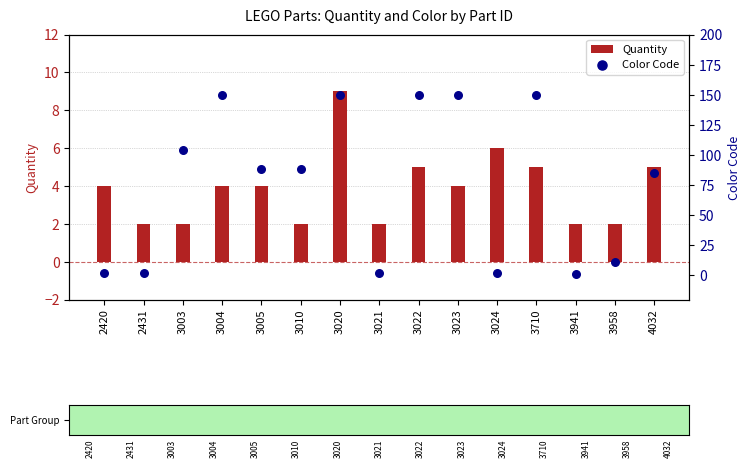

Which series has the largest total across all categories?

Color Code